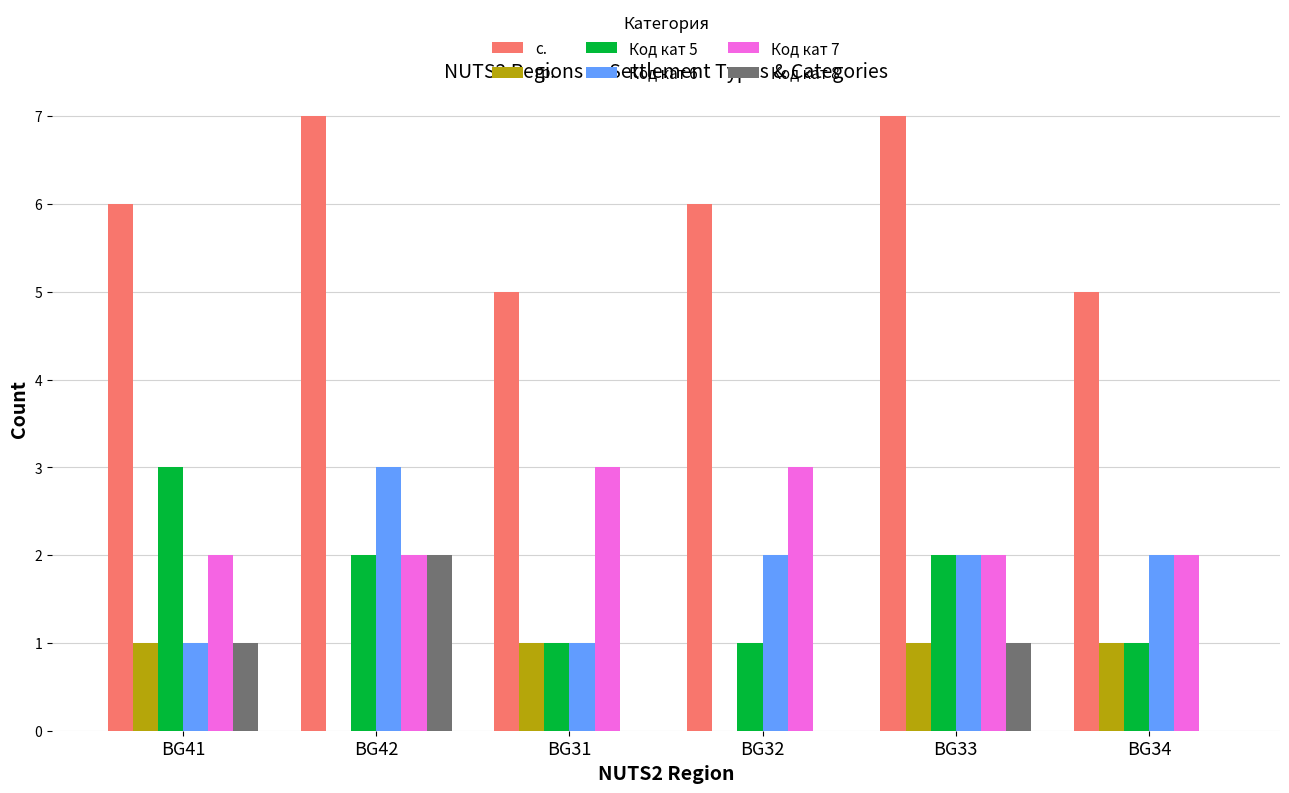

What are all the series names shown in the legend?

с., гр., Код кат 5, Код кат 6, Код кат 7, Код кат 8